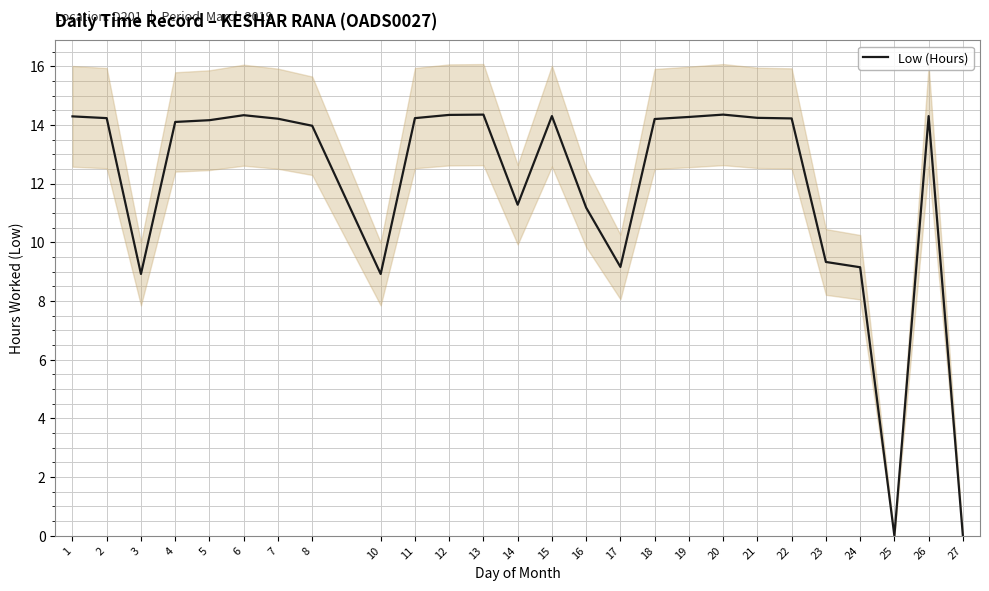

What is the sum of all values?

310.0